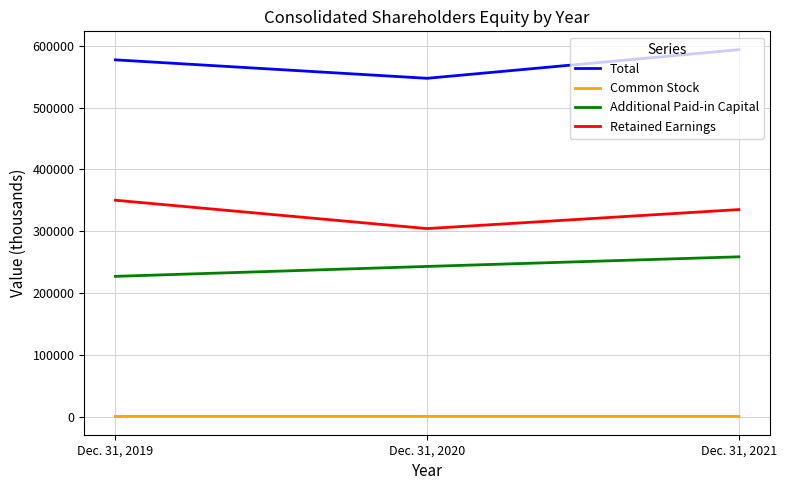

Between Dec. 31, 2019 and Dec. 31, 2020, which series saw the biggest shift?

Retained Earnings